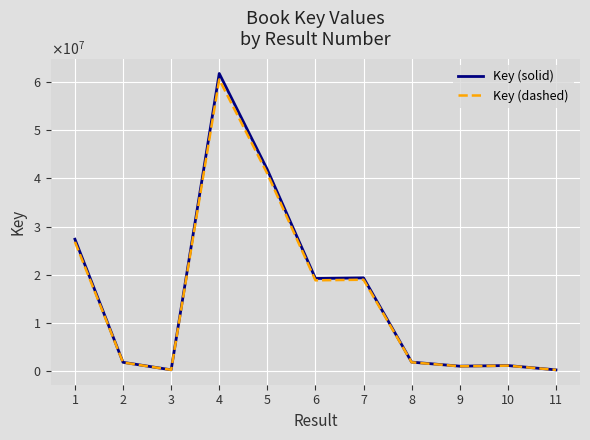

What are all the series names shown in the legend?

Key (solid), Key (dashed)